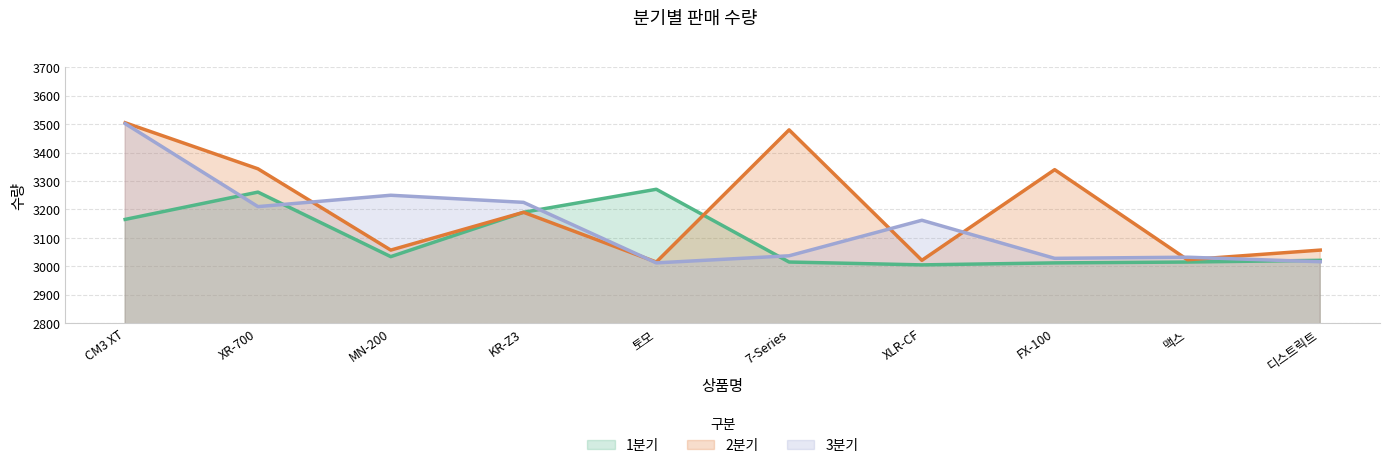

Reading left to right, transcribe all the data shown in this chart.

1분기: 3165	3261	3034	3190	3271	3015	3005	3012	3015	3021
2분기: 3505	3343	3057	3190	3015	3480	3021	3340	3023	3057
3분기: 3502	3210	3250	3225	3012	3037	3162	3028	3032	3016